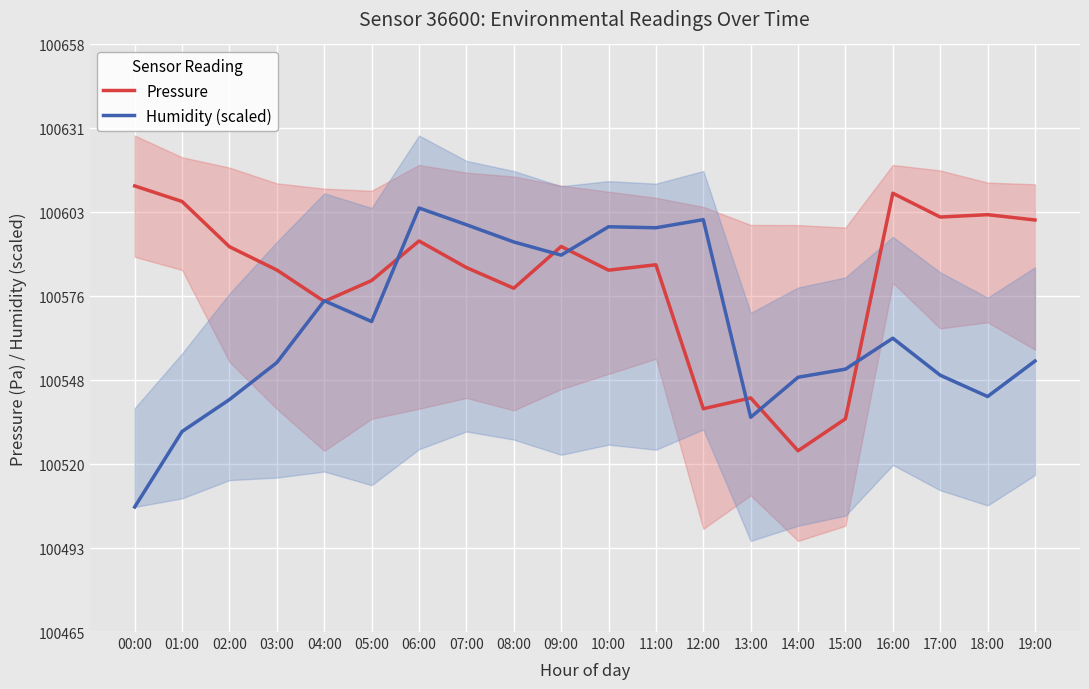

What is the difference between the Pressure values at 00:00 and 01:00?

5.1